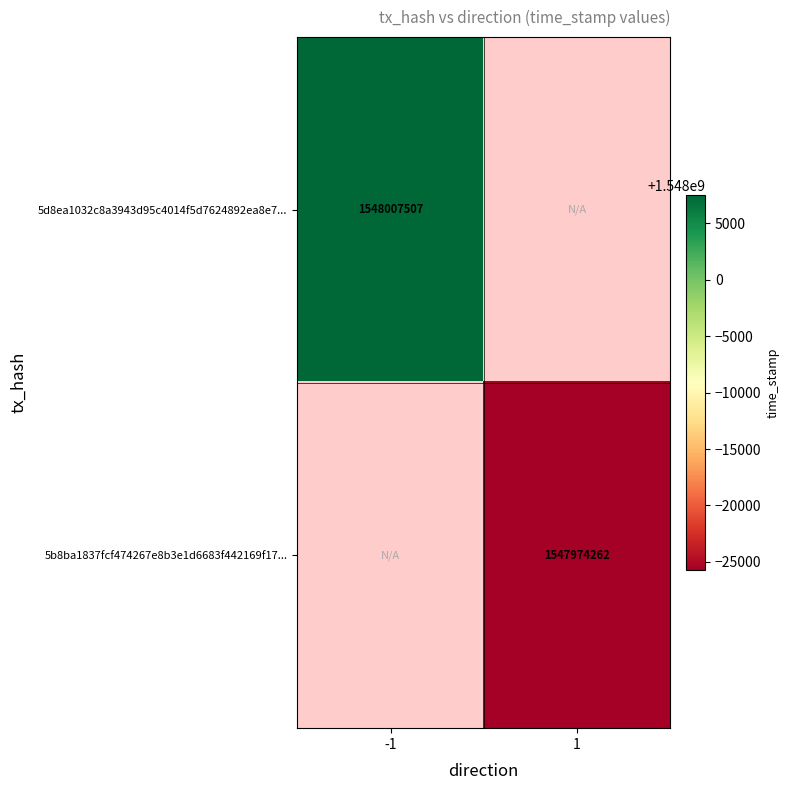

Count the number of categories in the chart.

2